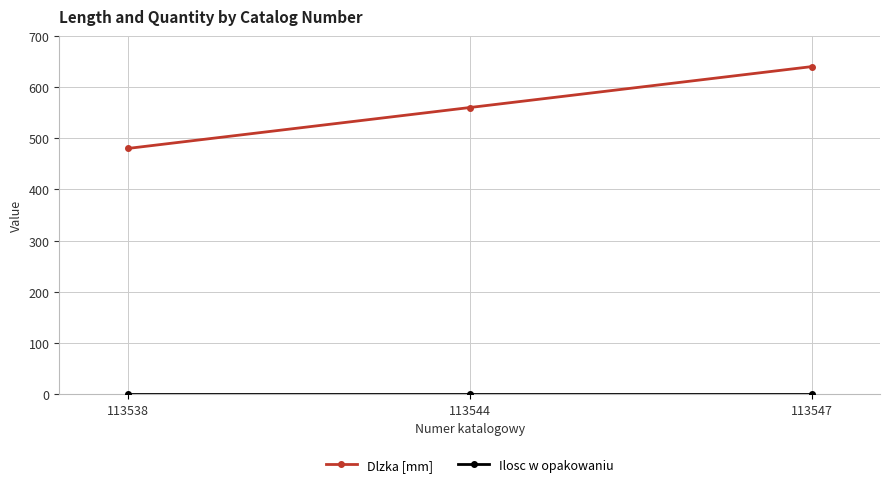

Which series changed the most between 113538 and 113547?

Dlzka [mm]